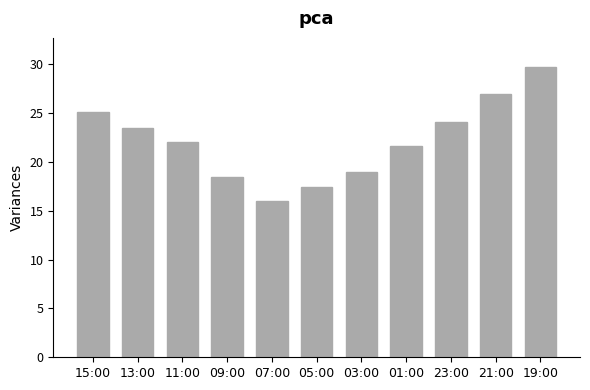

What is the label of the 1st bar from the left?

15:00